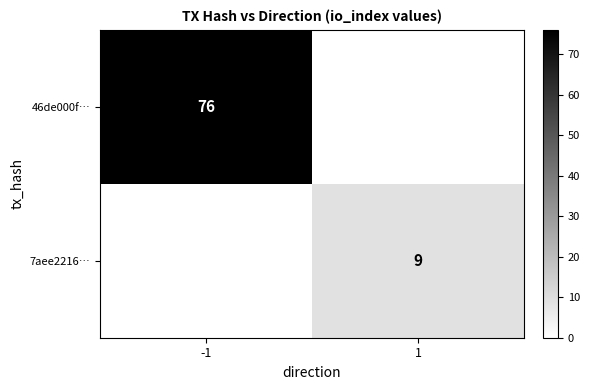

Is the value of 46de000f… at -1 greater than the value of 7aee2216… at 1?

Yes